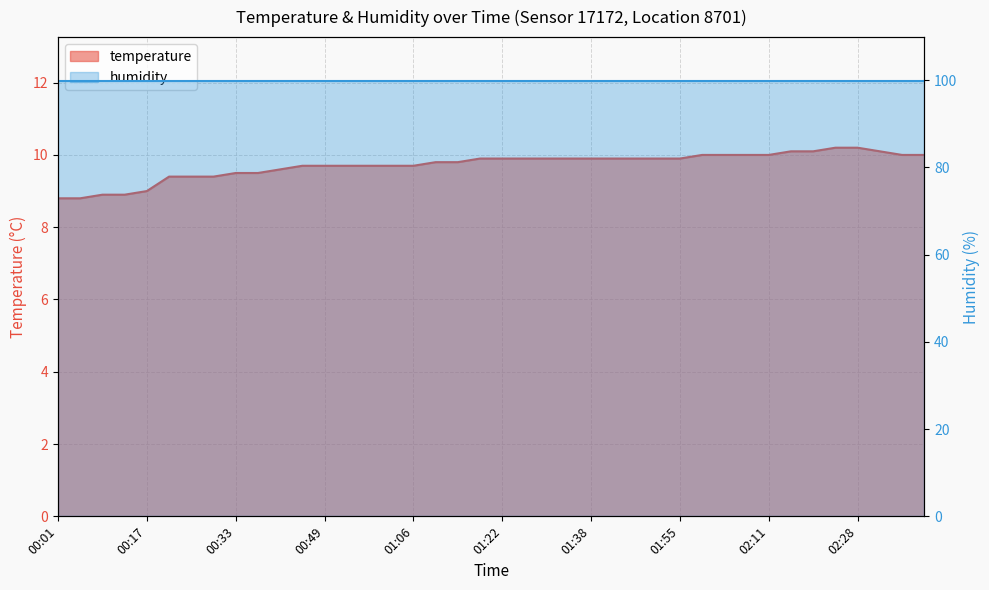

What is the value of the 30th point from the left?

10.0